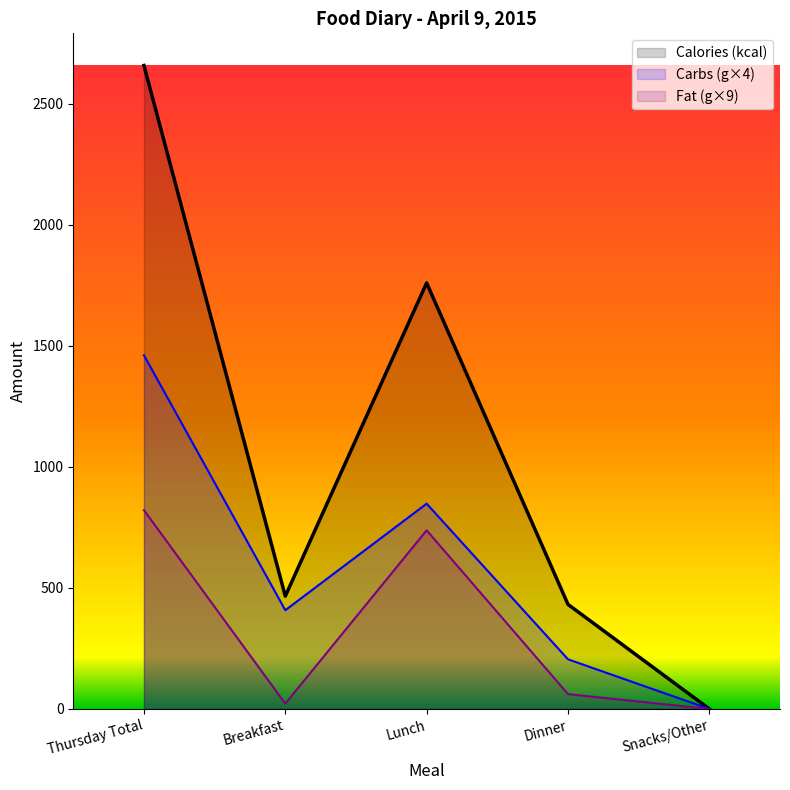

Reading left to right, extract all data points from this chart.

Calories (kcal): 2658.0	466.0	1760.0	432.0	0.0
Carbs (g): 1461.1	407.9	848.0	205.2	0.0
Fat (g): 821.3	22.0	738.0	61.4	0.0